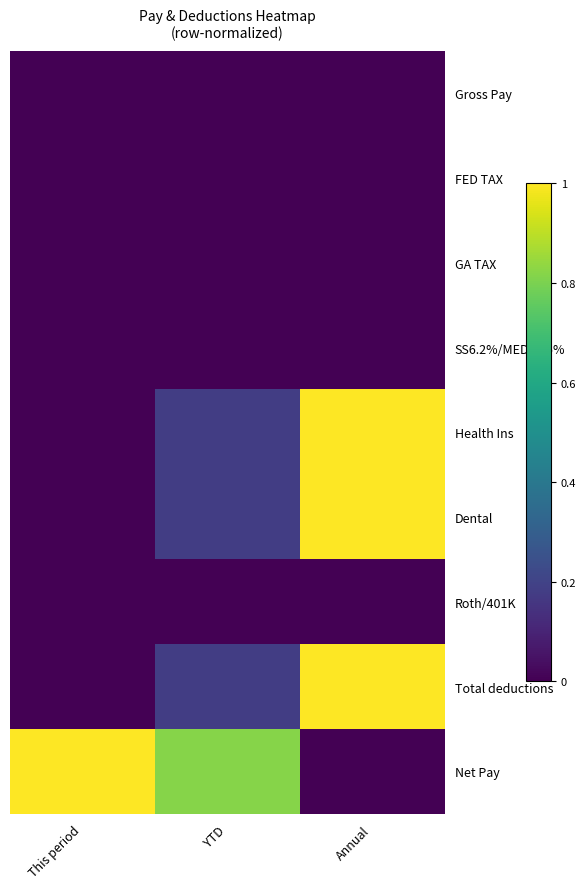

Reading left to right, extract all data points from this chart.

Gross Pay: This period=0.0	YTD=0.0	Annual=0.0
FED TAX: This period=0.0	YTD=0.0	Annual=0.0
GA TAX: This period=0.0	YTD=0.0	Annual=0.0
SS6.2%/MED1.45%: This period=0.0	YTD=0.0	Annual=0.0
Health Ins: This period=0.0	YTD=0.2	Annual=1.0
Dental: This period=0.0	YTD=0.2	Annual=1.0
Roth/401K: This period=0.0	YTD=0.0	Annual=0.0
Total deductions: This period=0.0	YTD=0.2	Annual=1.0
Net Pay: This period=1.0	YTD=0.8	Annual=0.0